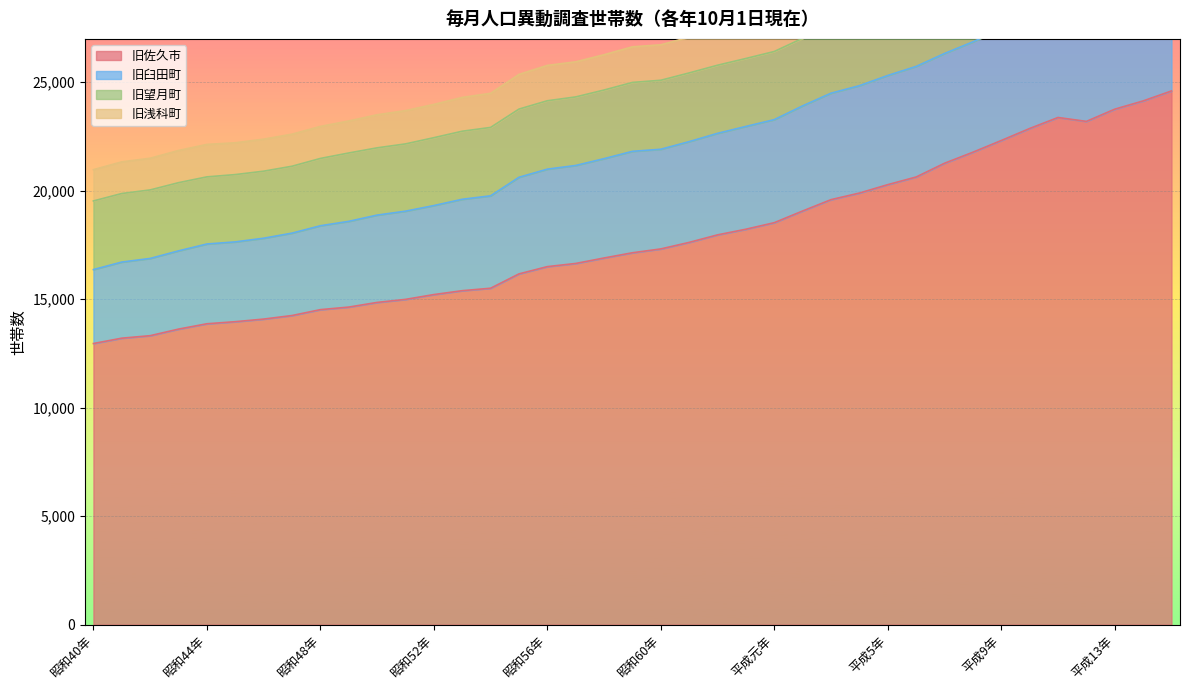

Read the 旧佐久市 value at 平成15年.

24600